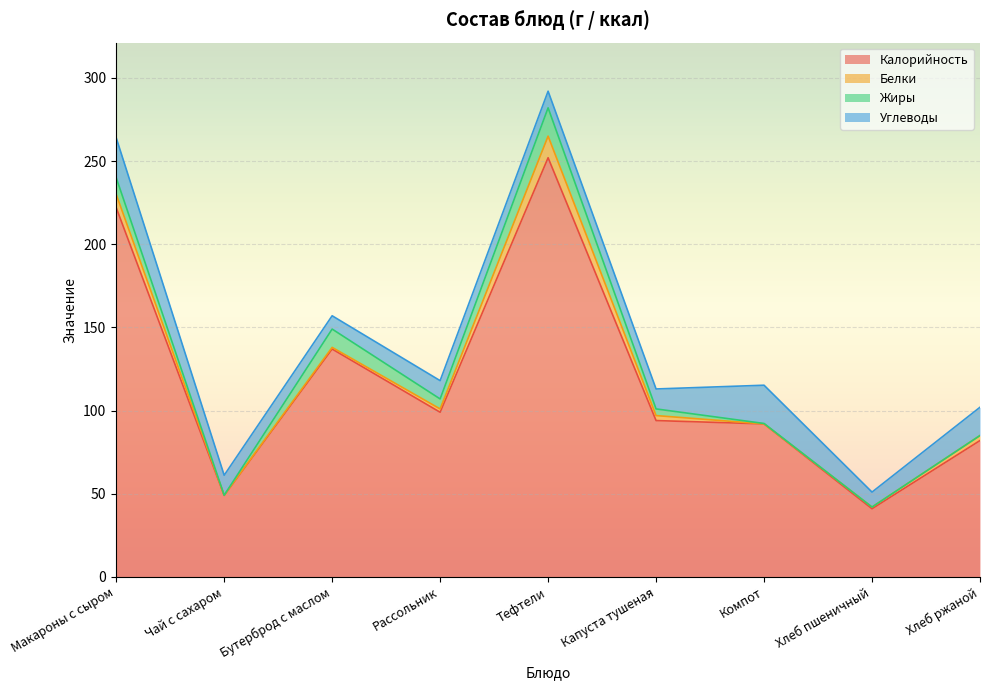

What is the difference between the Жиры values at Тефтели and Бутерброд с маслом?

6.0